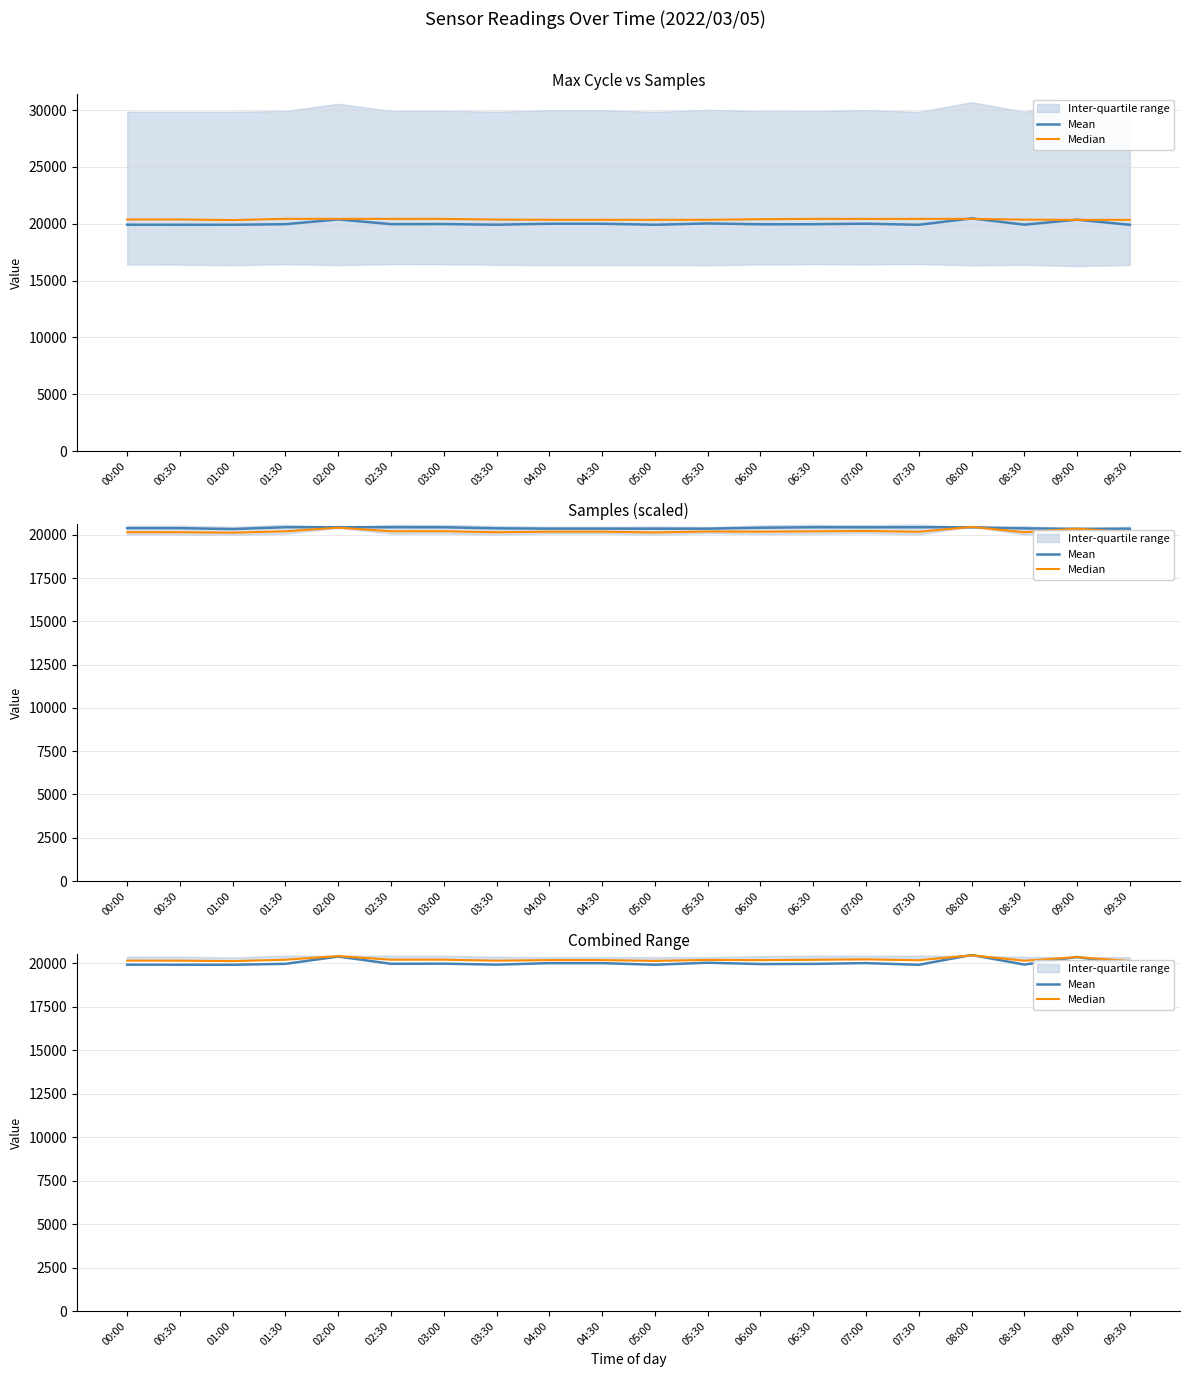

Which series has the widest spread of values?

Mean